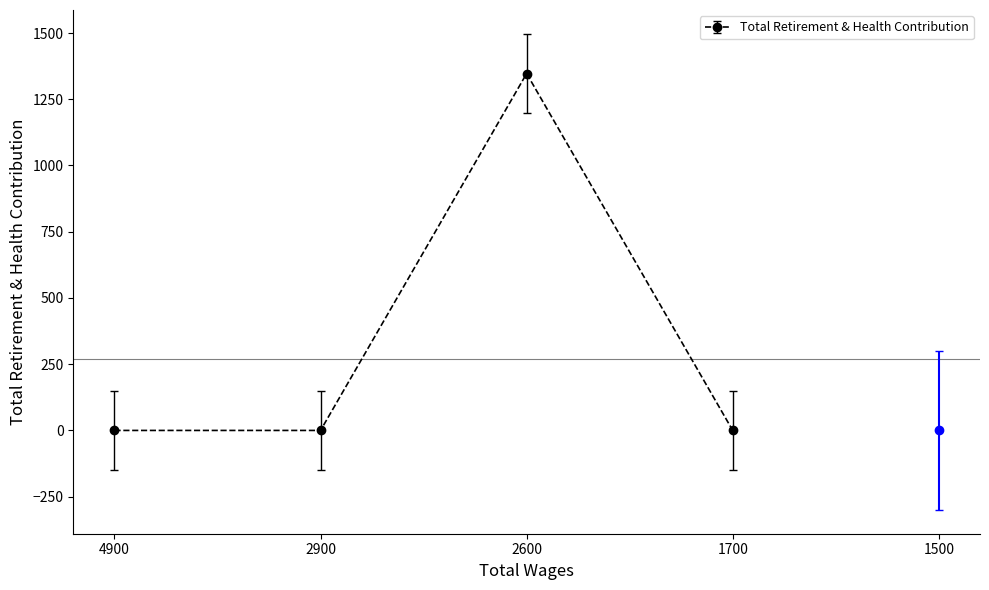

Does the chart have visible grid lines?

No